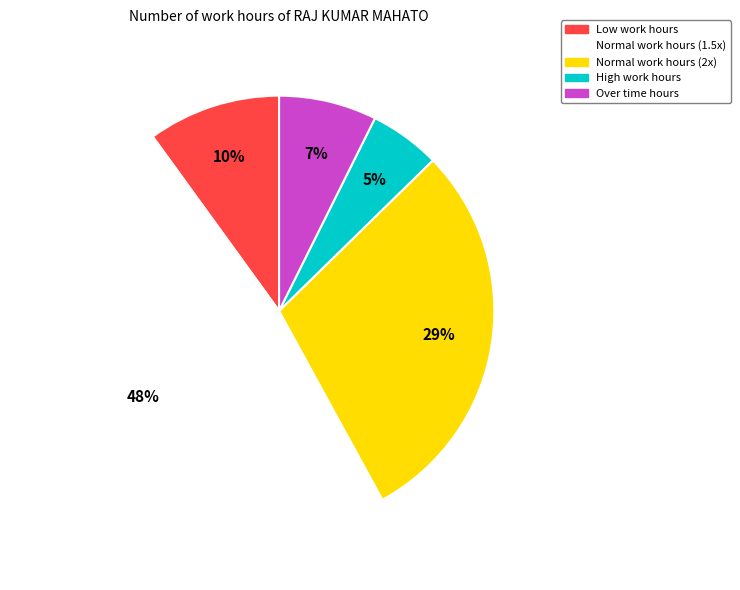

Is there any slice that represents more than half of the pie?

No